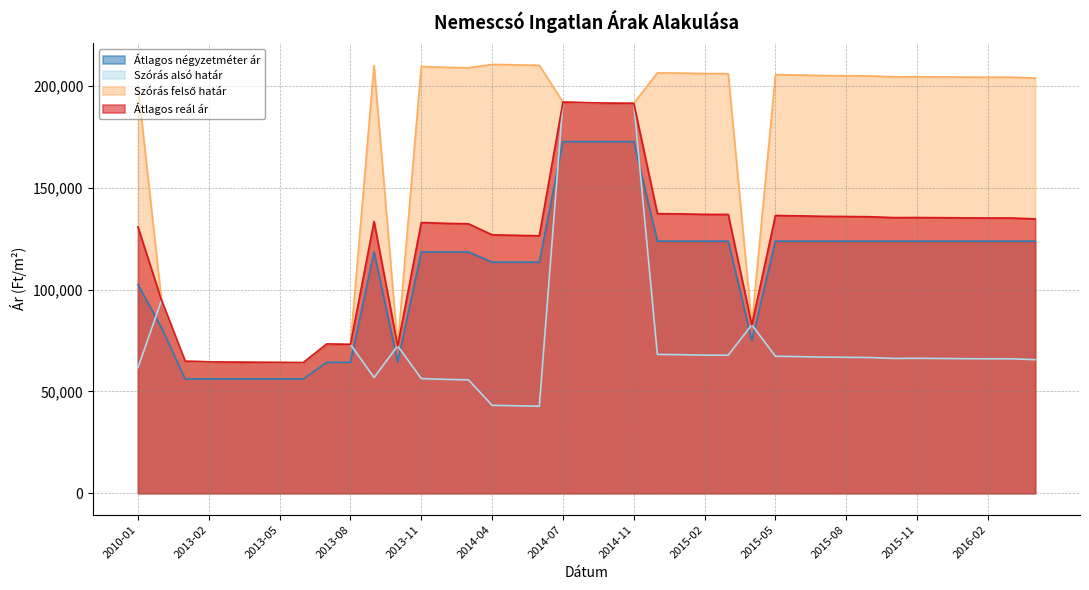

Where is Átlagos négyzetméter ár nearest to the value 114395?

2014-04